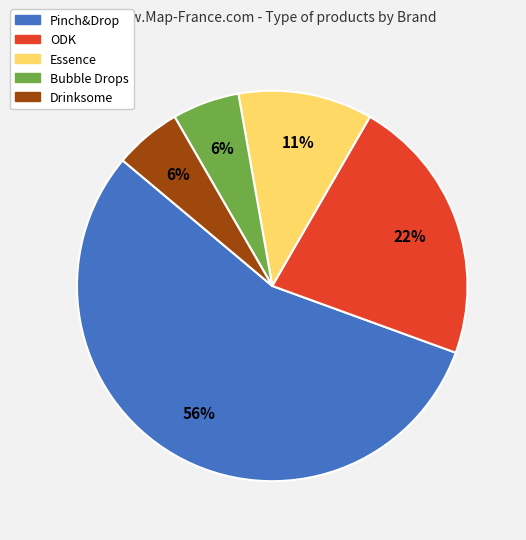

What is the largest slice in the pie chart?

Pinch&Drop